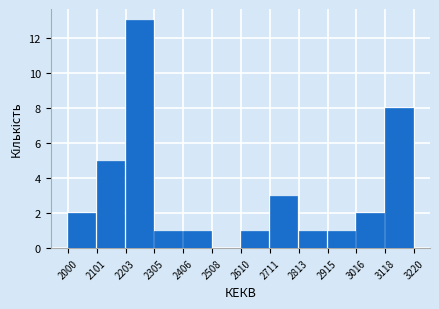

Reading left to right, transcribe this chart: for each bar, give the range it covers on the x-axis and its height. The values are not printed on the chart, so give them approximately, as read against the axis.

2000 to 2101: 2
2101 to 2203: 5
2203 to 2305: 13
2305 to 2406: 1
2406 to 2508: 1
2508 to 2610: 0
2610 to 2711: 1
2711 to 2813: 3
2813 to 2915: 1
2915 to 3016: 1
3016 to 3118: 2
3118 to 3220: 8